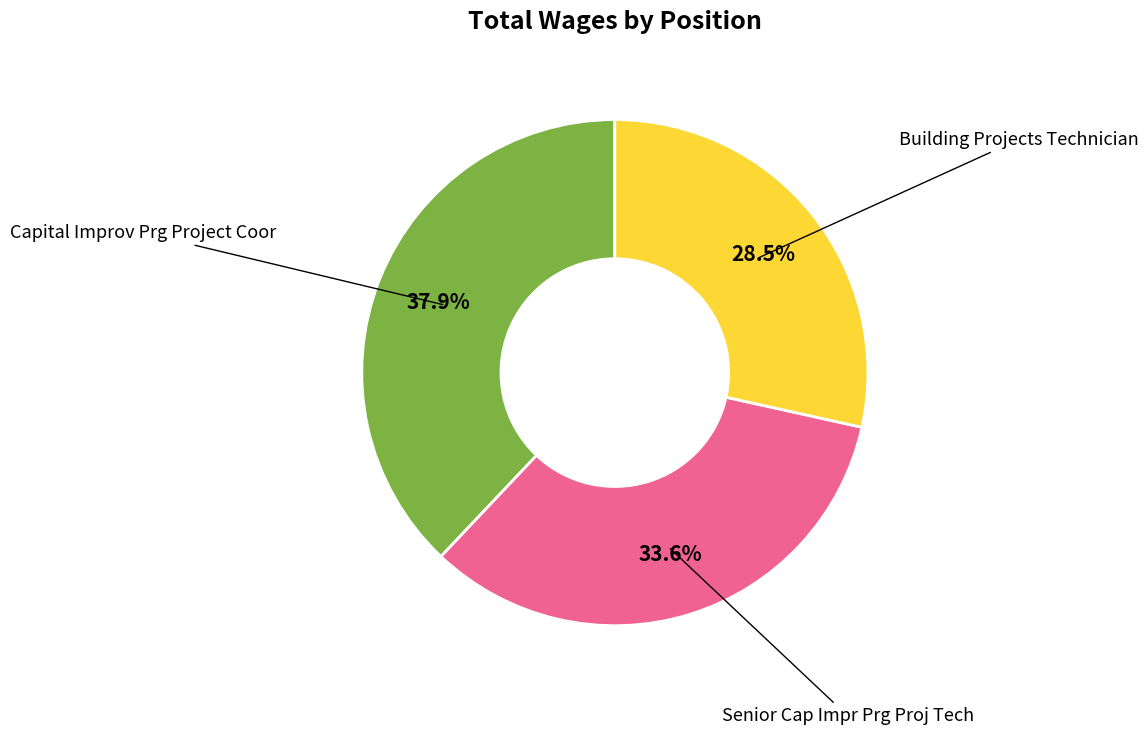

Rank the categories by value from lowest to highest.

Building Projects Technician, Senior Cap Impr Prg Proj Tech, Capital Improv Prg Project Coor